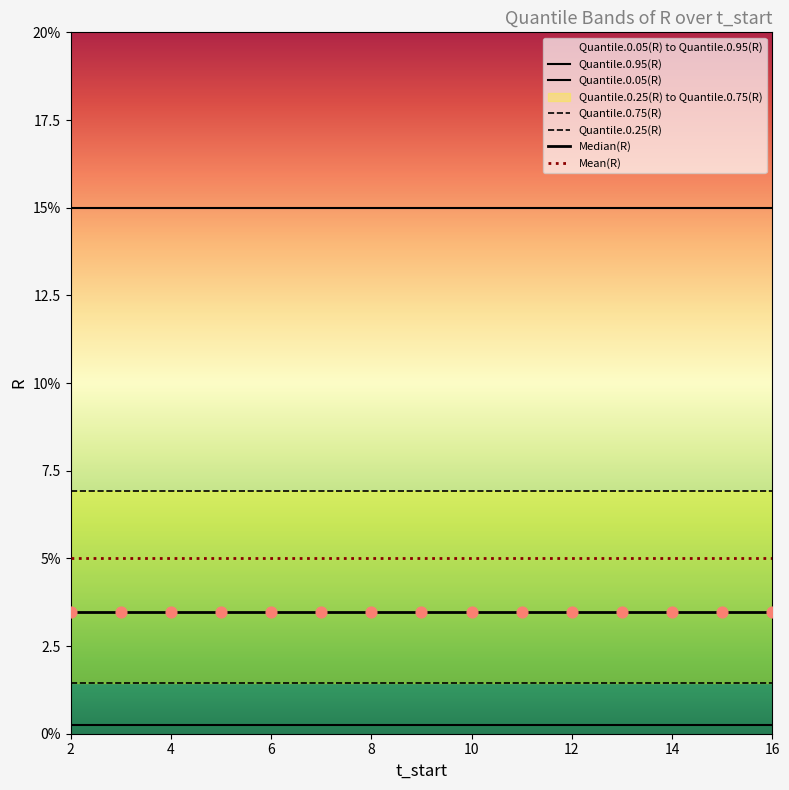

Which series reaches the maximum Y coordinate?

Quantile.0.95(R)